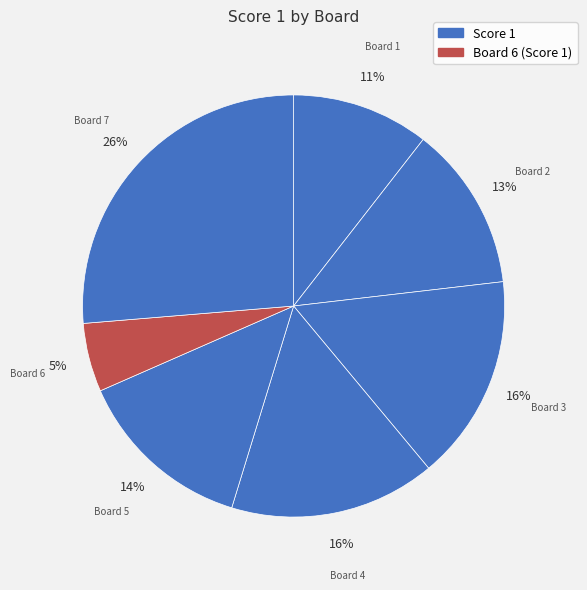

Count the number of slices in the pie.

7